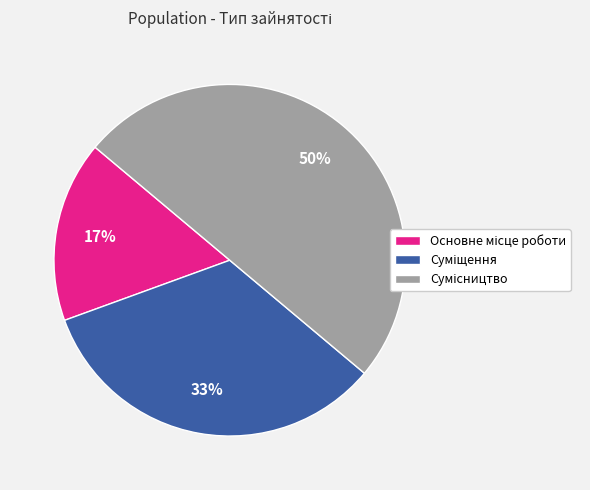

Rank the categories by value from lowest to highest.

Основне місце роботи, Суміщення, Сумісництво